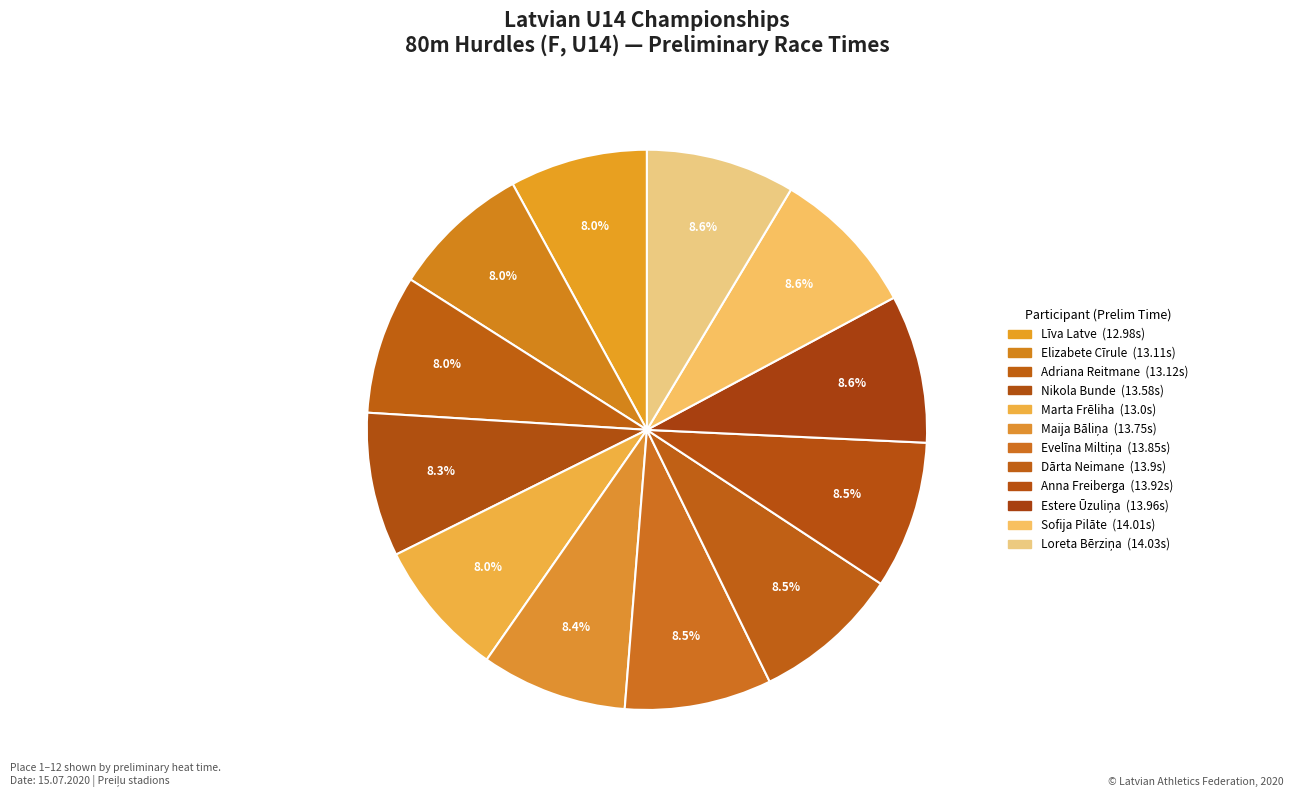

True or false: Evelīna Miltiņa accounts for 16% of the total.

False